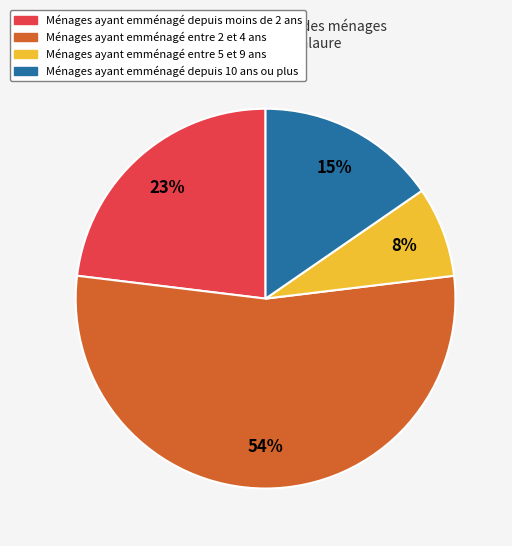

To the nearest percent, what is the difference between the largest and smallest slice percentages?

46%